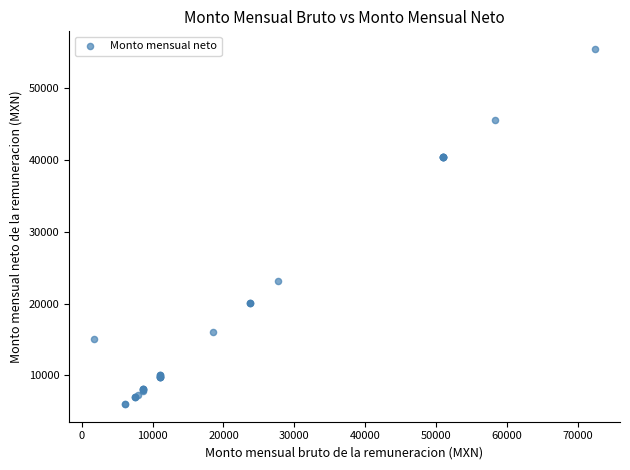

What Y value in the scatter plot is closest to 30745?

23207.6